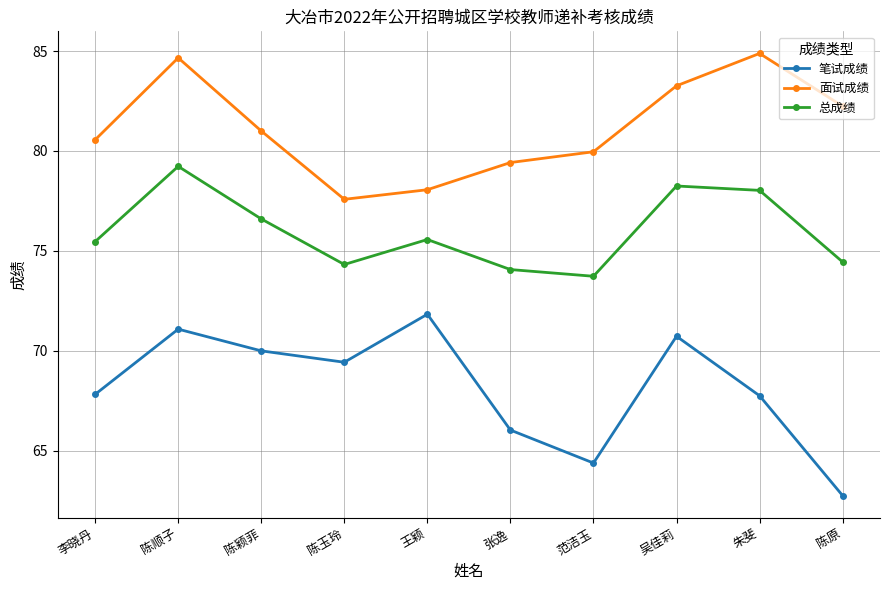

What is the total value across all series at 陈原?

219.4